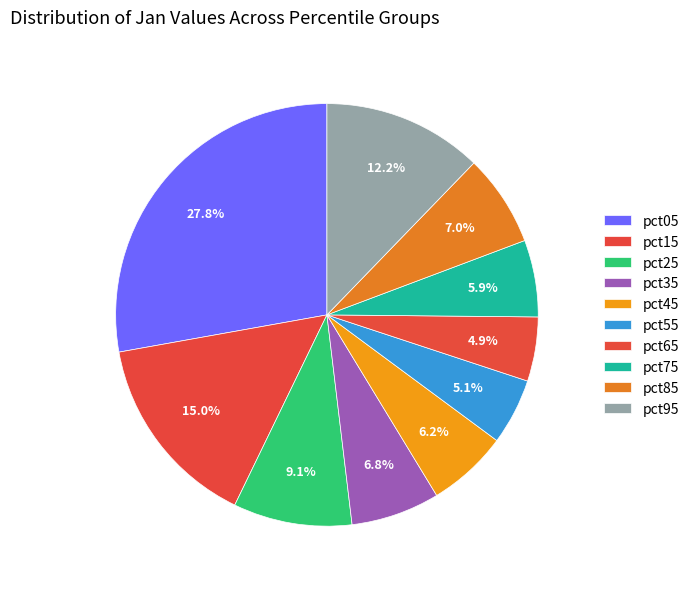

What is the total percentage of pct55 and pct35?

11.9%